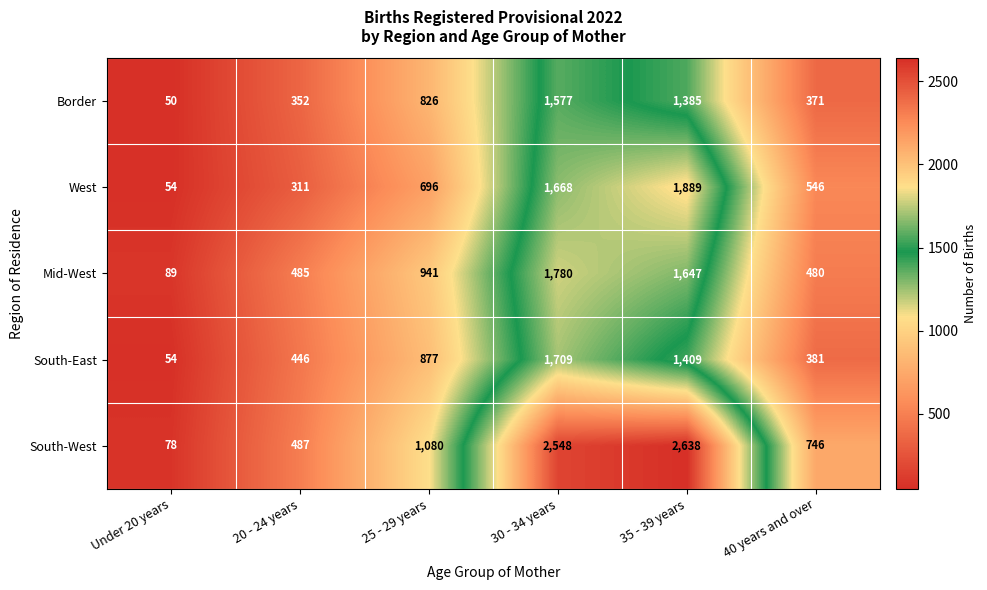

What is the difference between the highest and lowest values at Under 20 years?

39